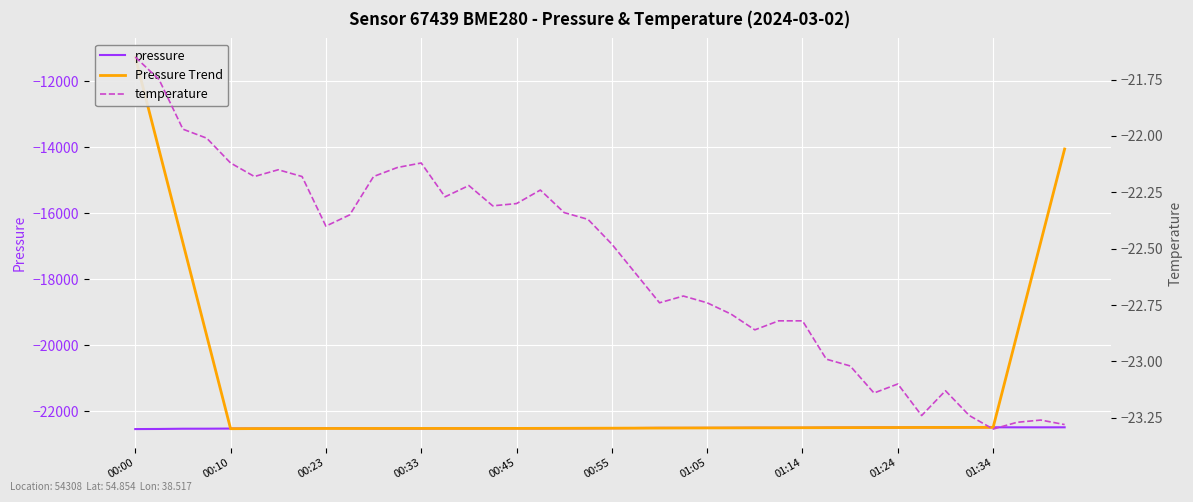

What is the minimum value for pressure?

-22541.2